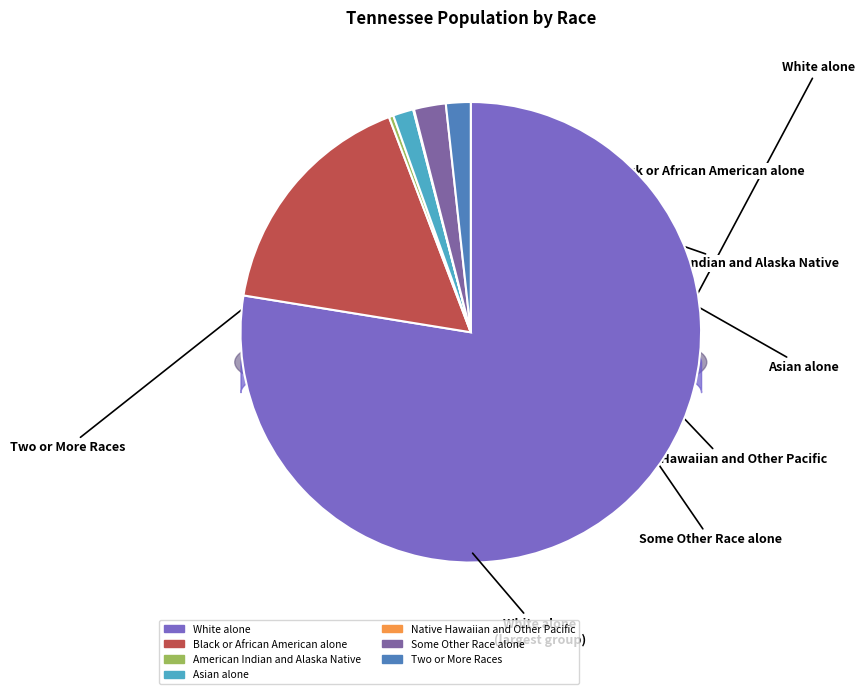

Which category has the biggest portion of the pie?

White alone